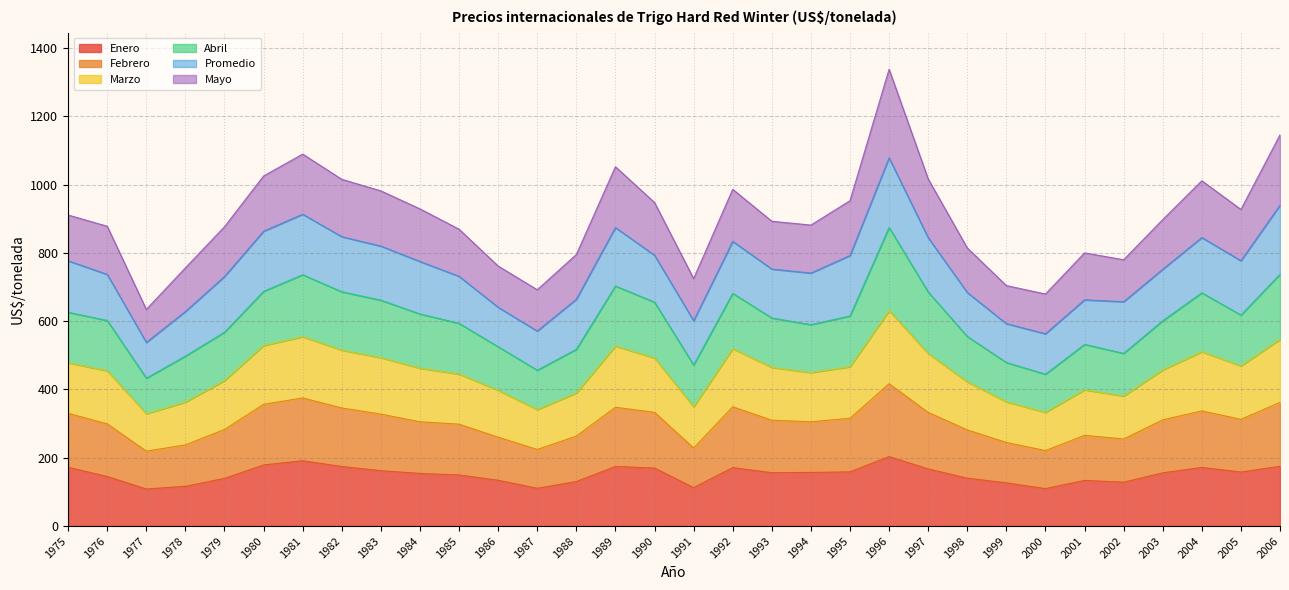

What is the sum of all Enero values?

4838.5